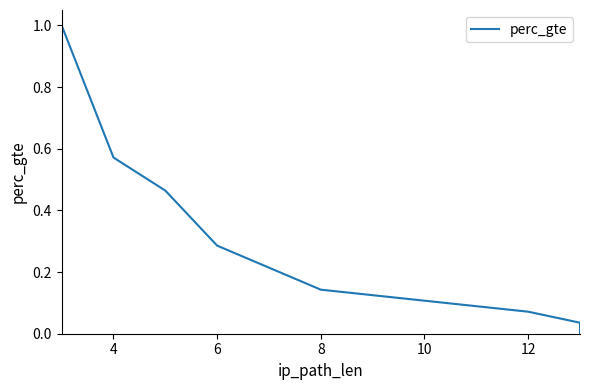

How many lines are shown in the chart?

1